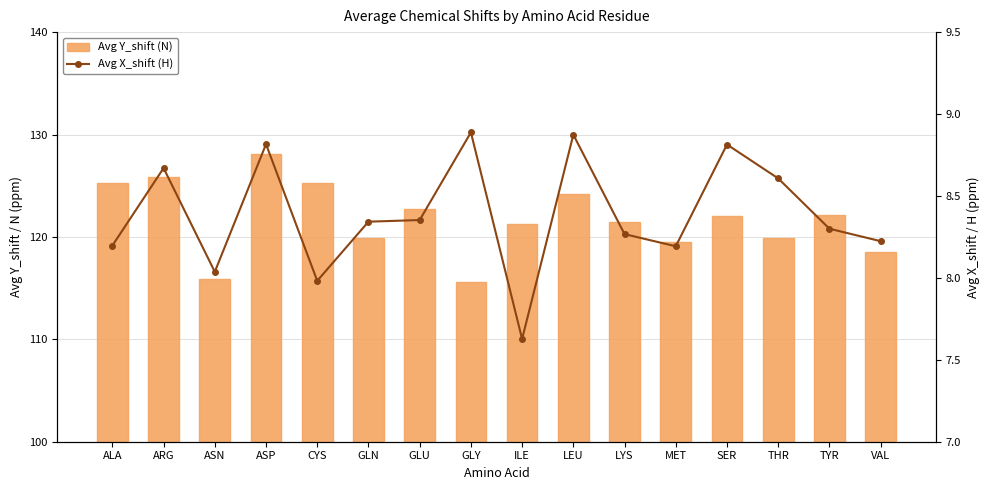

What is the sum of all Avg X_shift (H) values?

134.2